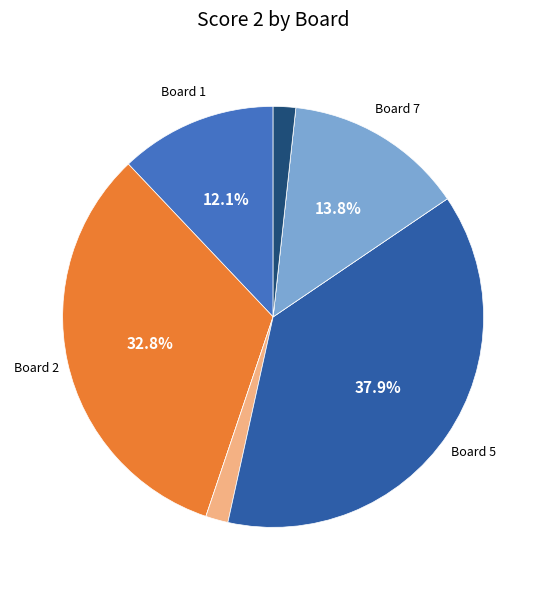

To the nearest percent, what is the average slice percentage?

11%